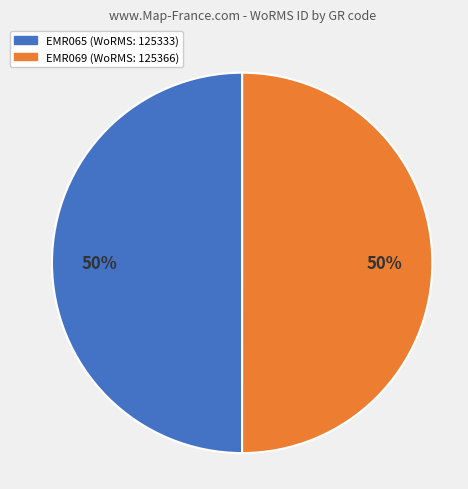

Is the sum of EMR069 and EMR065 greater than half?

Yes